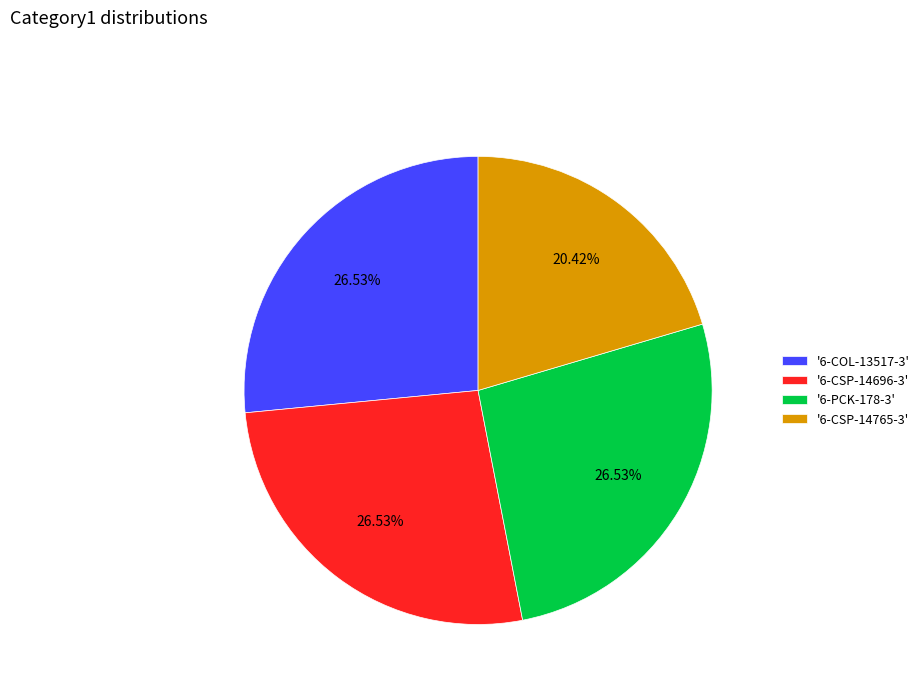

Is there any slice that represents more than half of the pie?

No